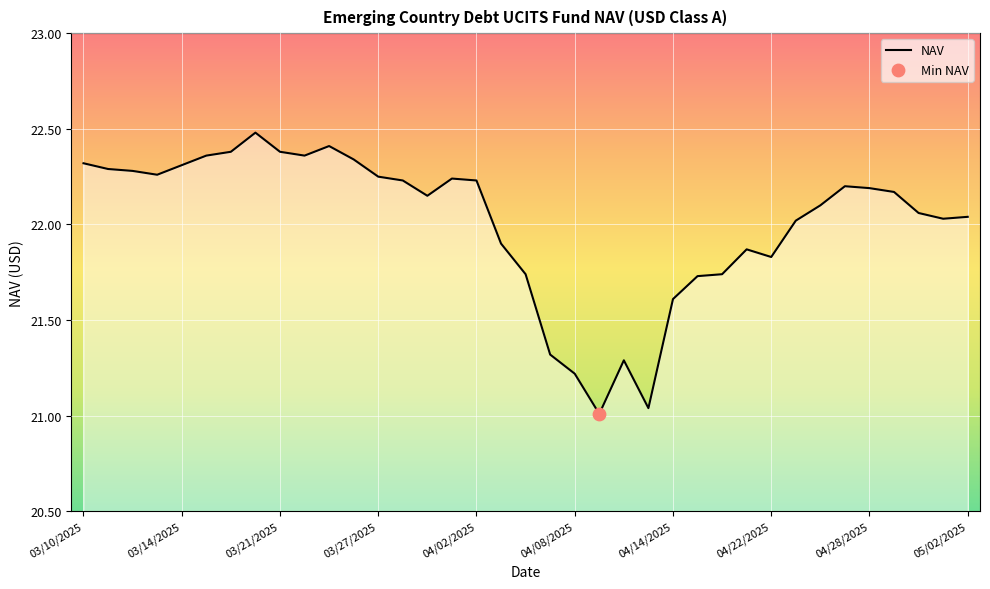

What is the maximum value shown in the chart?

22.5